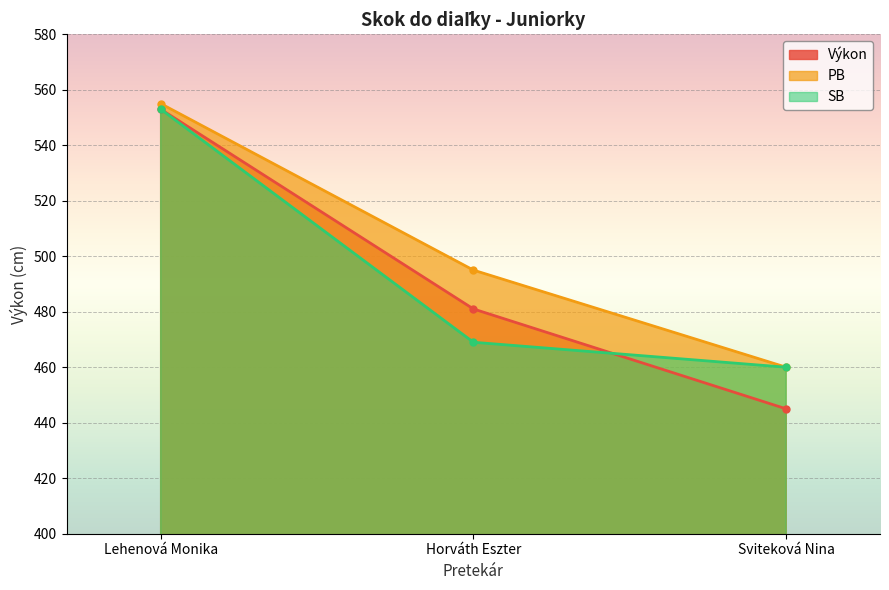

How many data points in PB are above 495?

1